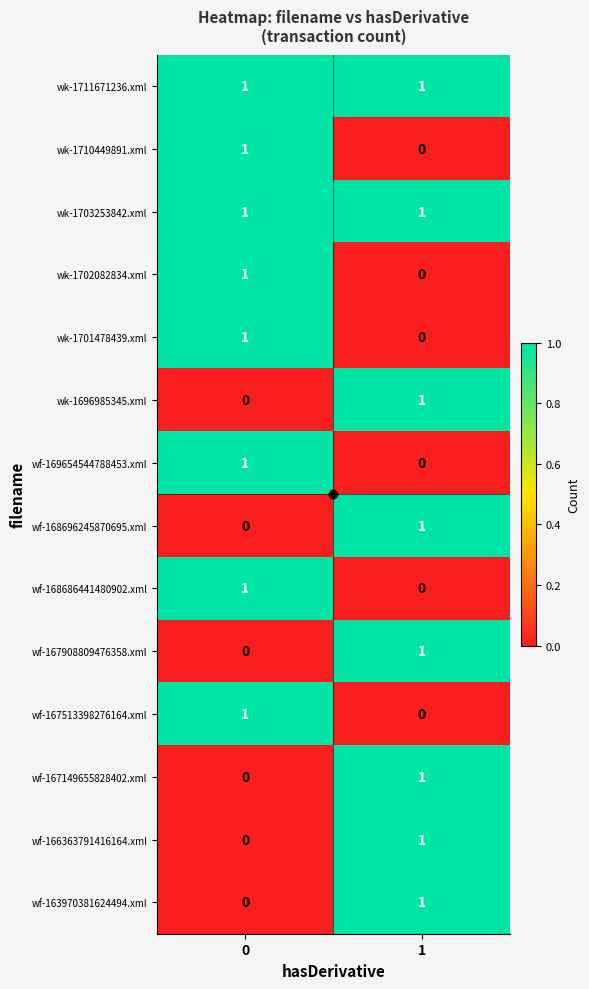

What is the total value across all series at 1?

8